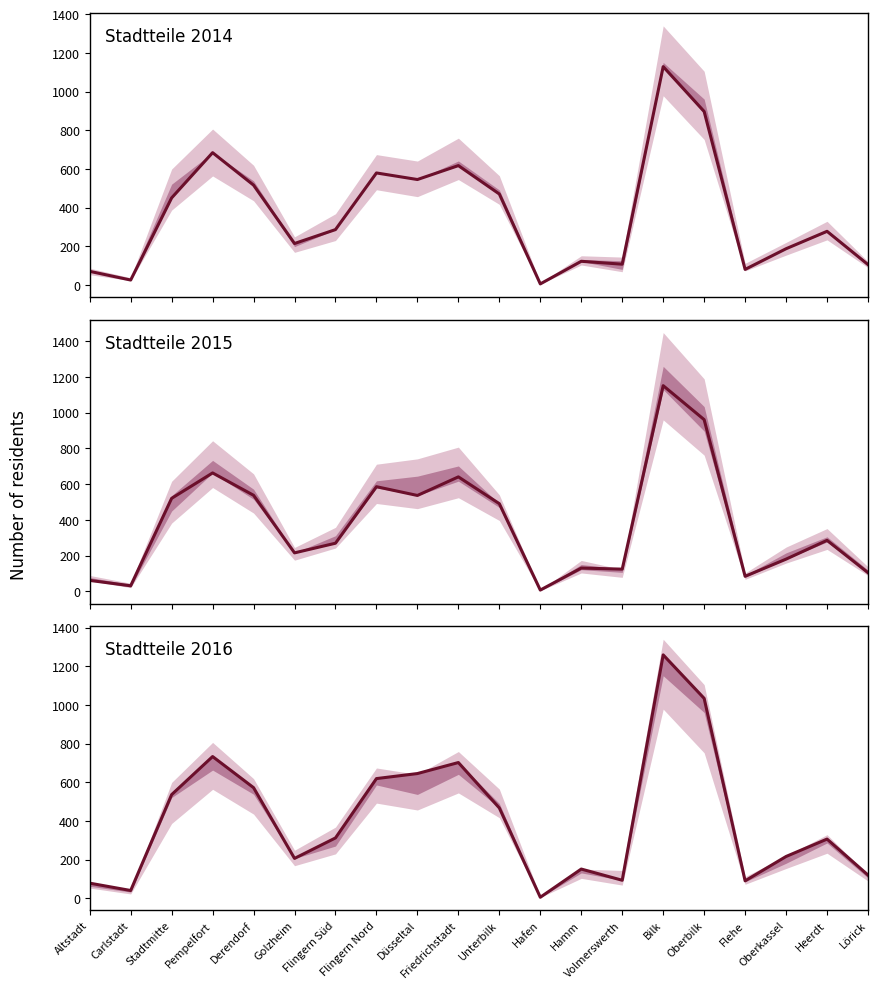

Is it true that Stadtteile 2015 equals 14 at Altstadt?

False